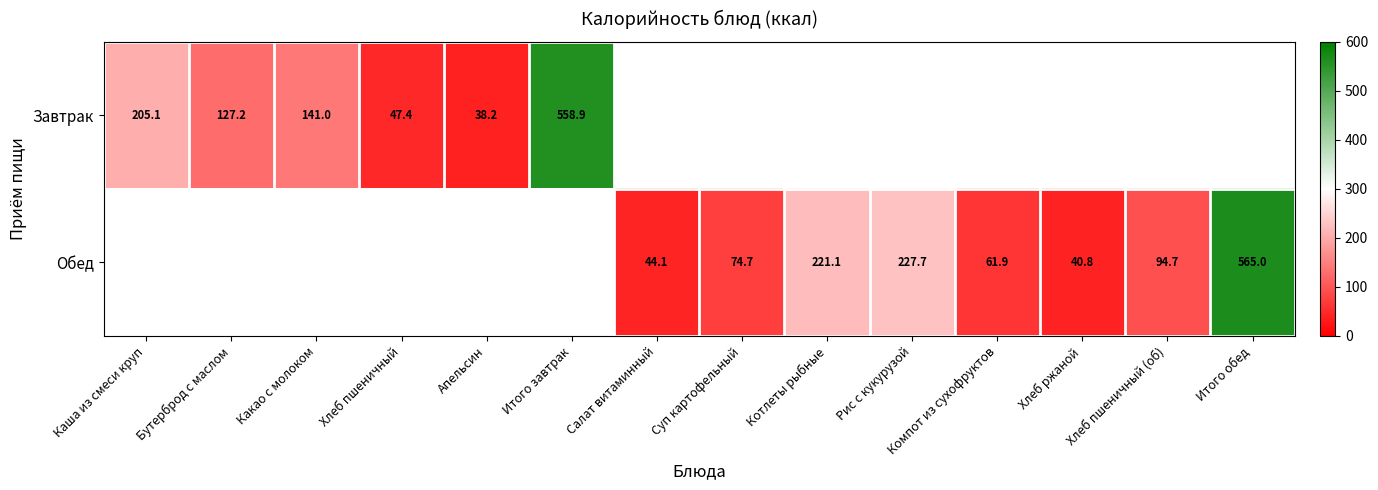

At how many categories does at least one series exceed 269?

2